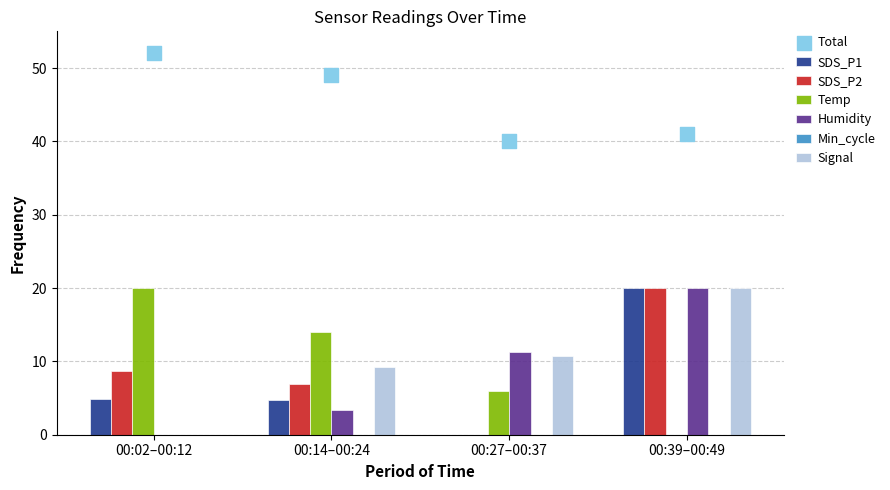

Is the value of Signal at 00:27–00:37 greater than the value of SDS_P2 at 00:39–00:49?

No